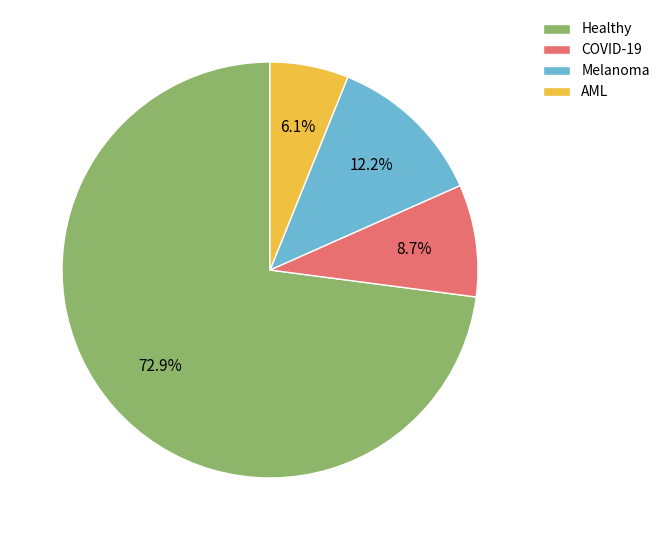

How many slices are in this pie chart?

4